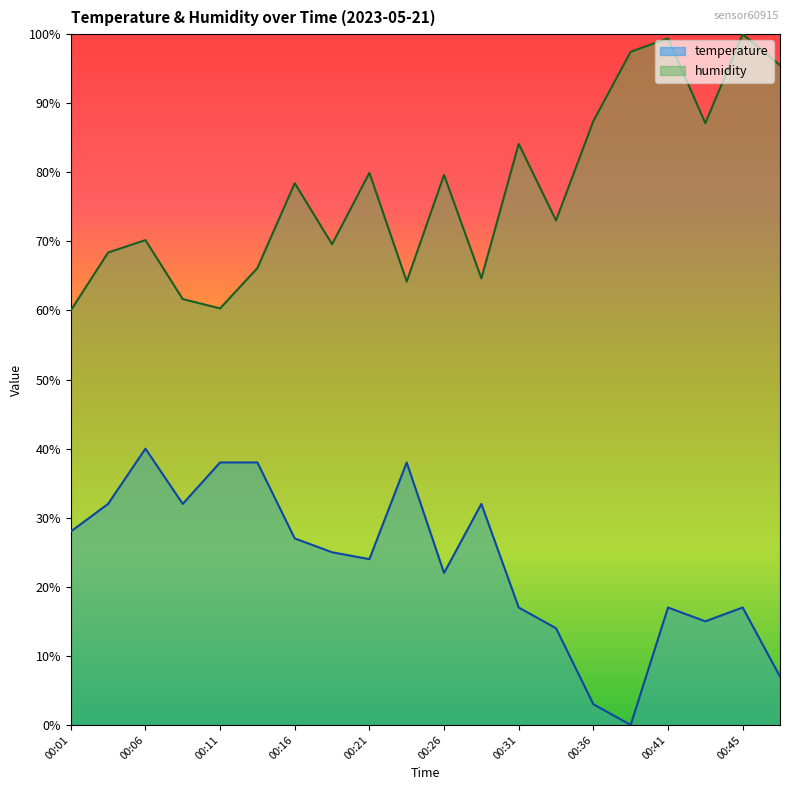

What is the greatest value displayed?

100.0